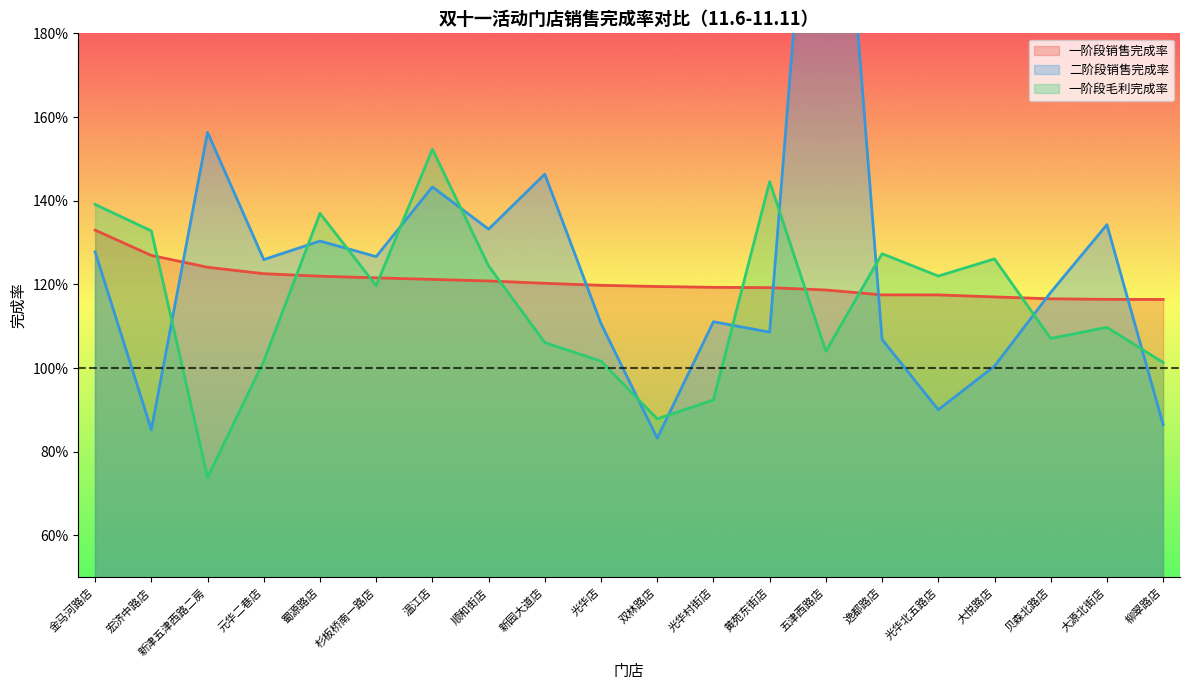

What is the maximum value for 二阶段销售完成率?

2.8